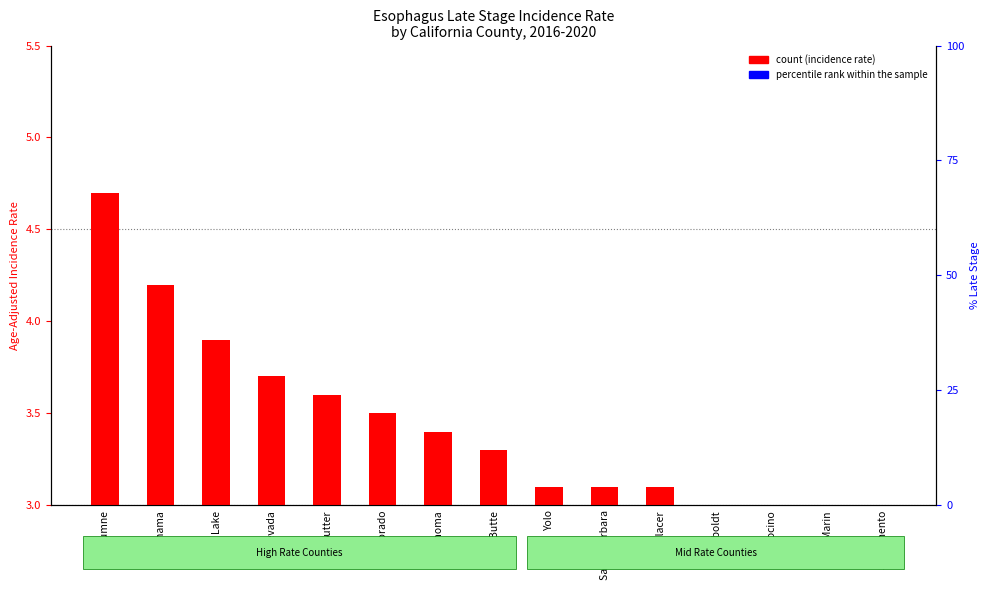

Which series contains the highest Y value?

percentile rank within the sample